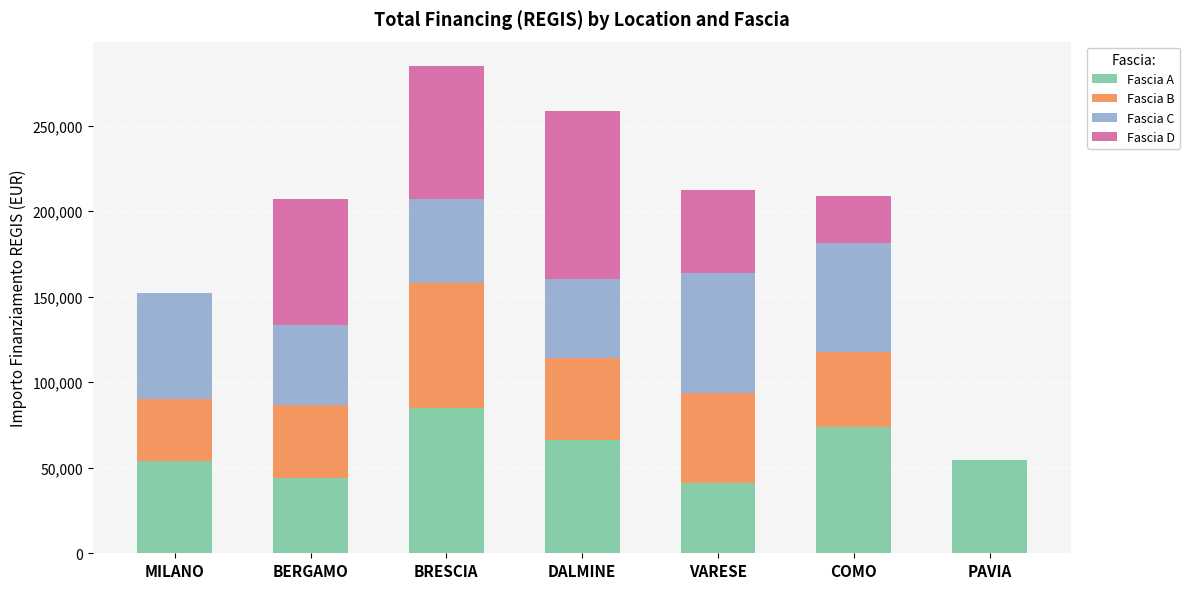

What are all the series names shown in the legend?

Fascia A, Fascia B, Fascia C, Fascia D